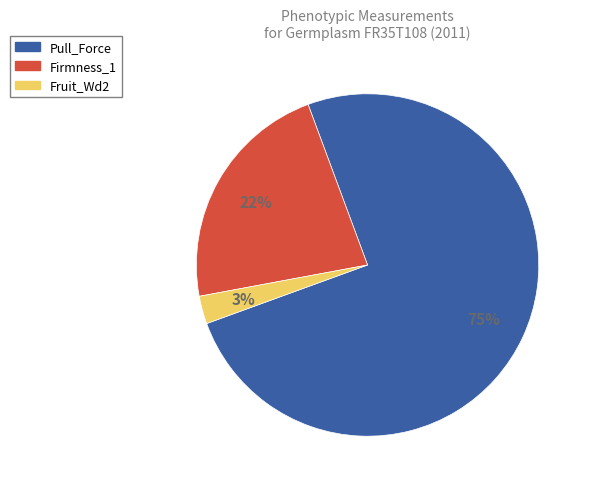

Count the number of slices in the pie.

3